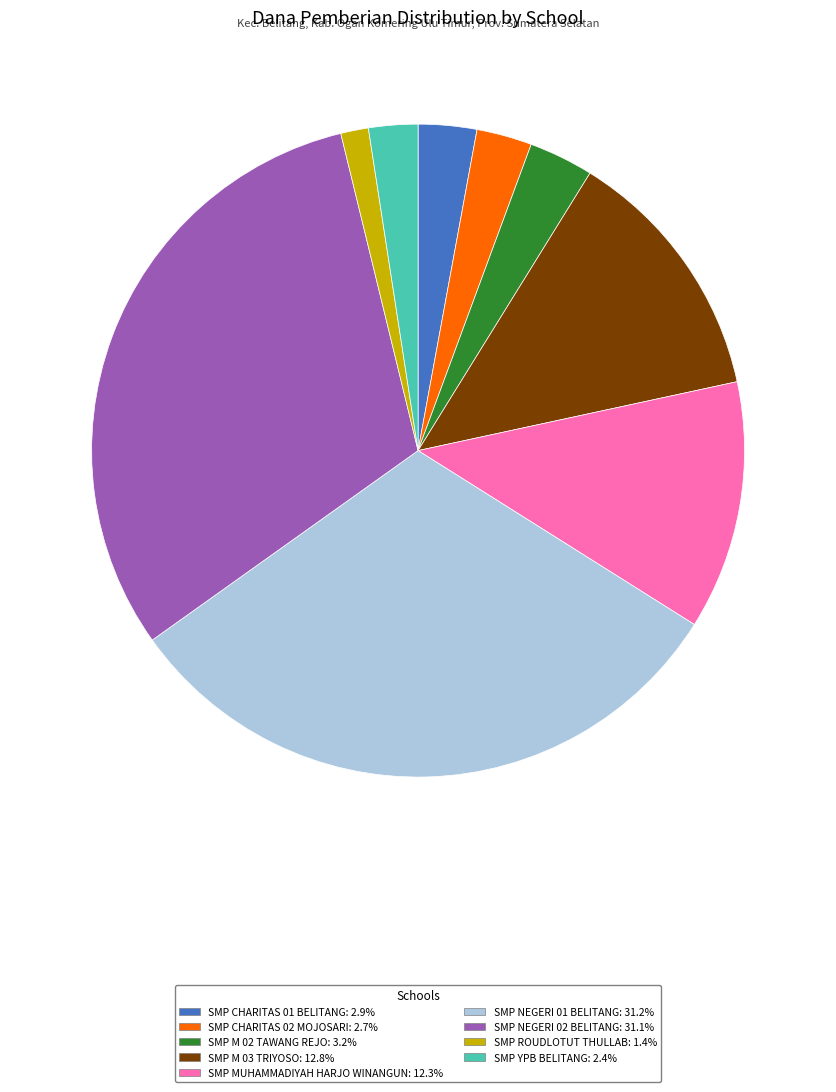

The SMP ROUDLOTUT THULLAB slice represents 1% of the pie. True or false?

True